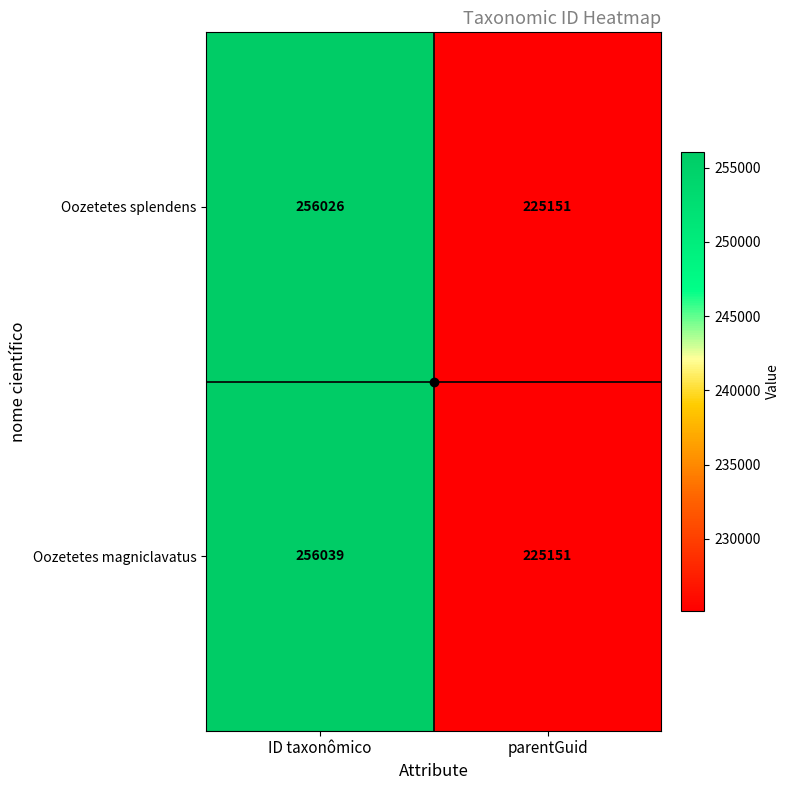

What is the difference between the maximum and minimum values in the Oozetetes splendens series?

30875